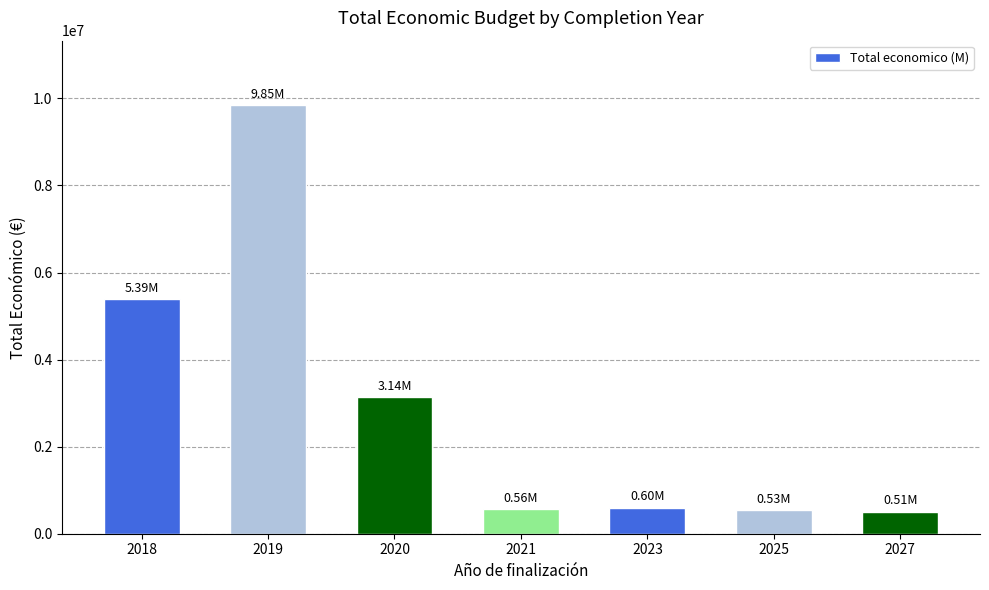

Between 2020 and 2027, which is larger?

2020